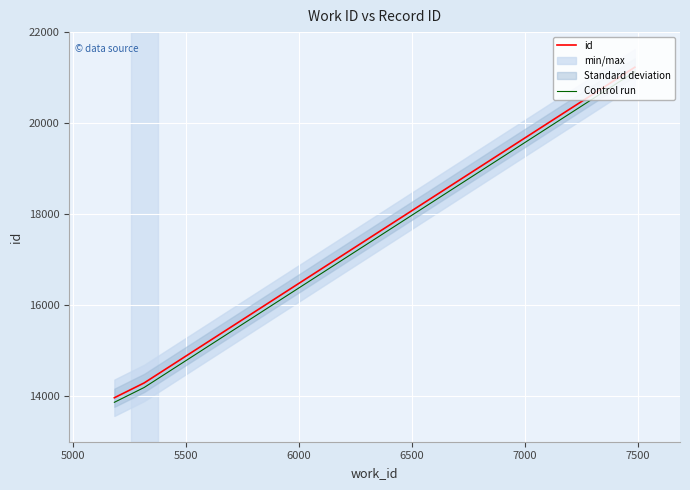

What is the sum of all id values?

49486